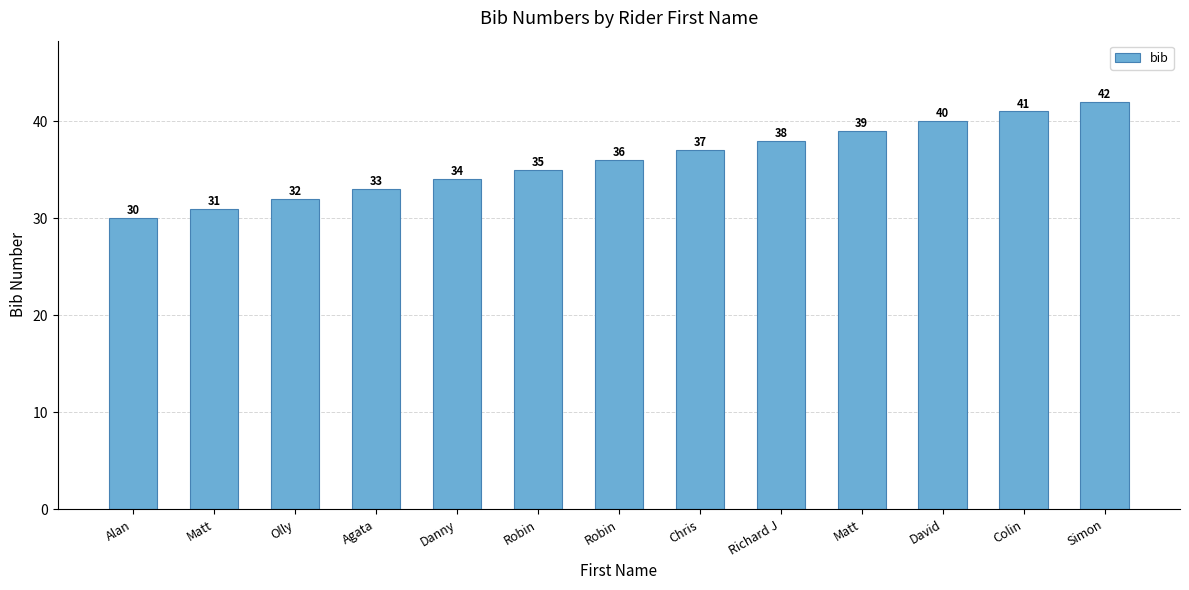

At which label does the data first exceed 36?

Chris